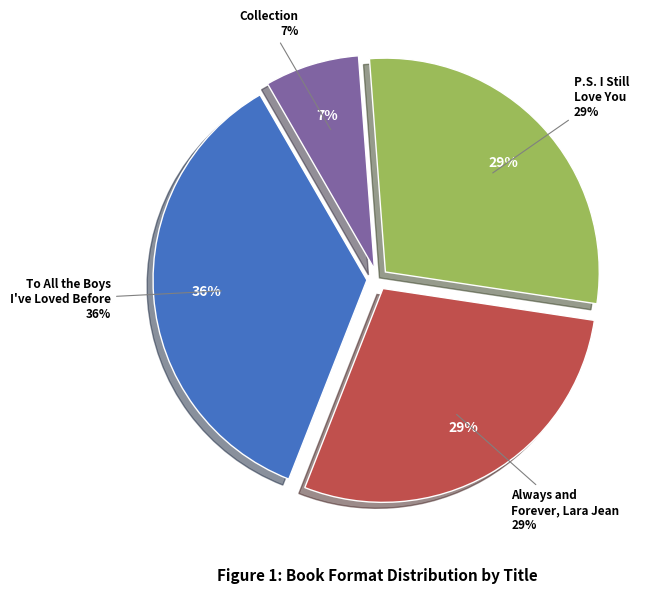

To the nearest percent, what is the difference between the To All the Boys I've Loved Before and Always and Forever, Lara Jean slice percentages?

7%